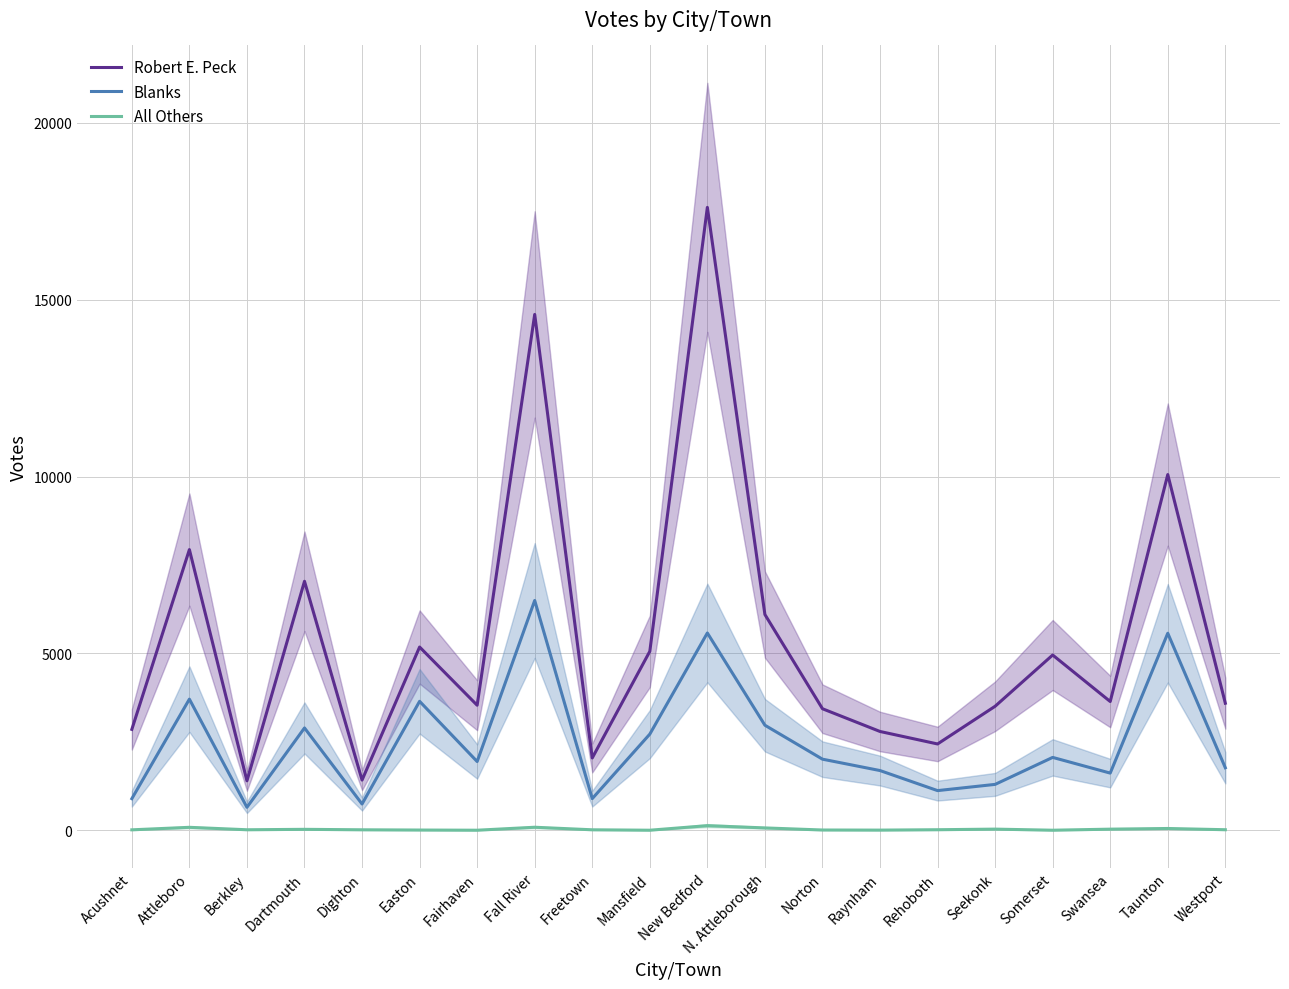

Which category has the highest value across all series?

New Bedford